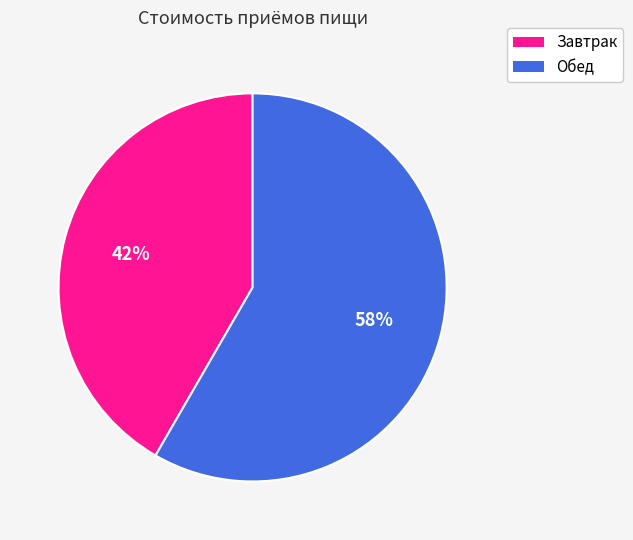

Count the number of slices in the pie.

2